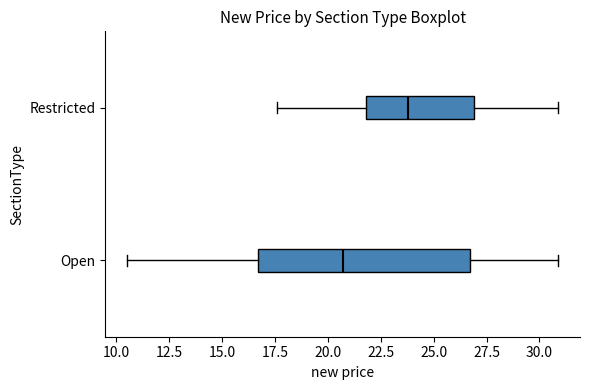

Comparing the boxes themselves (not the whiskers), which one is the widest?

Open